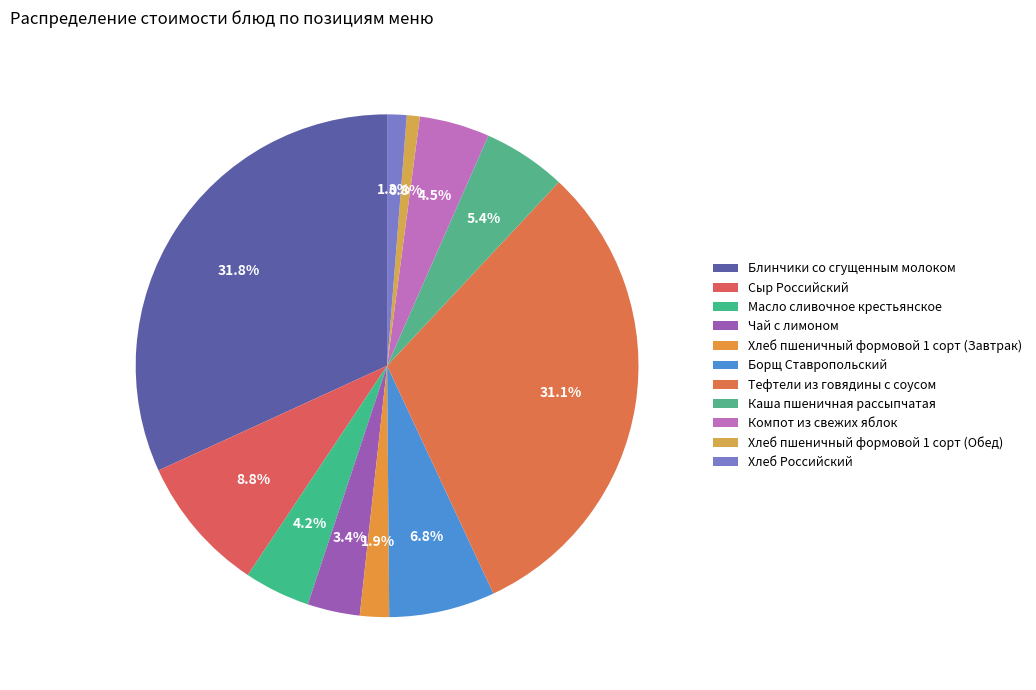

Does Компот из свежих яблок account for over 50% of the chart?

No